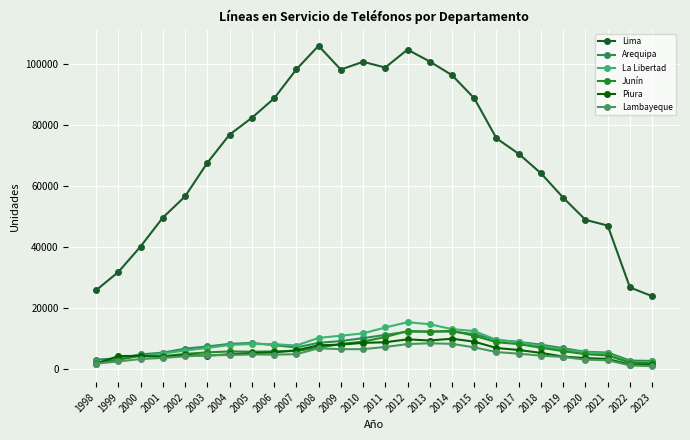

At which category does La Libertad reach its first local peak?

2005